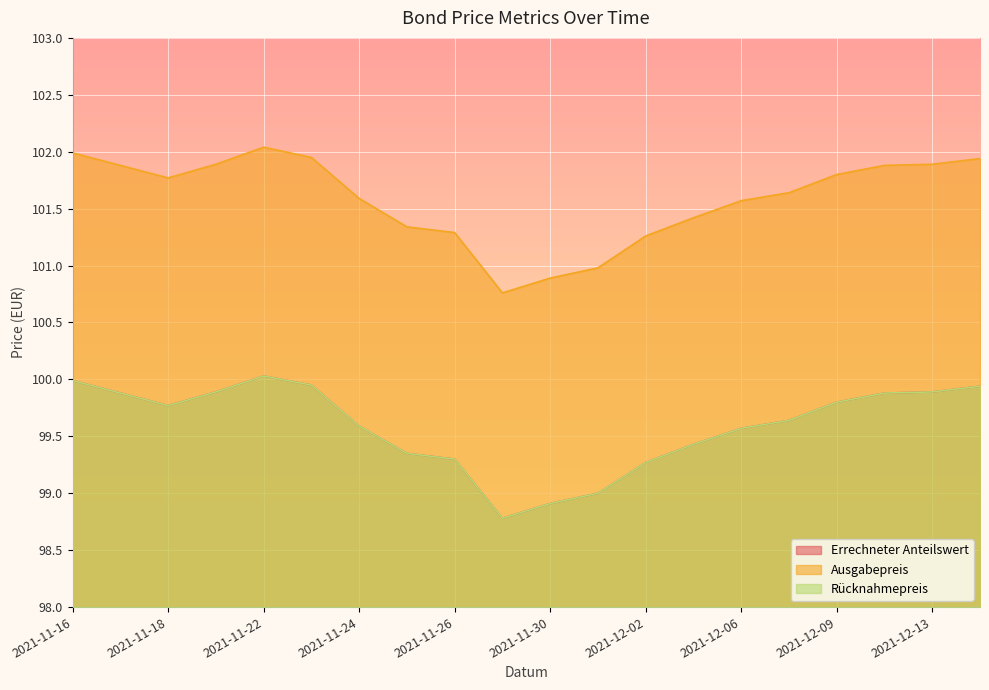

The value of Ausgabepreis at 2021-12-03 is 101.4. True or false?

True